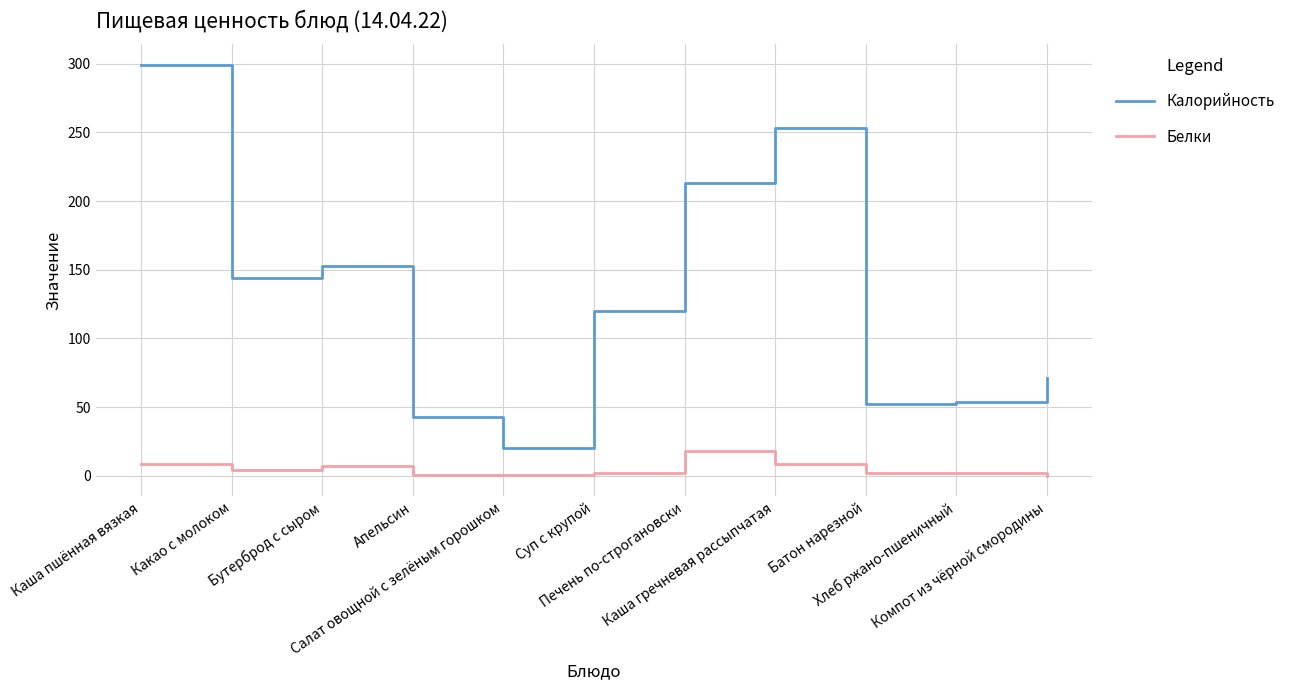

At how many categories does at least one series exceed 101?

6